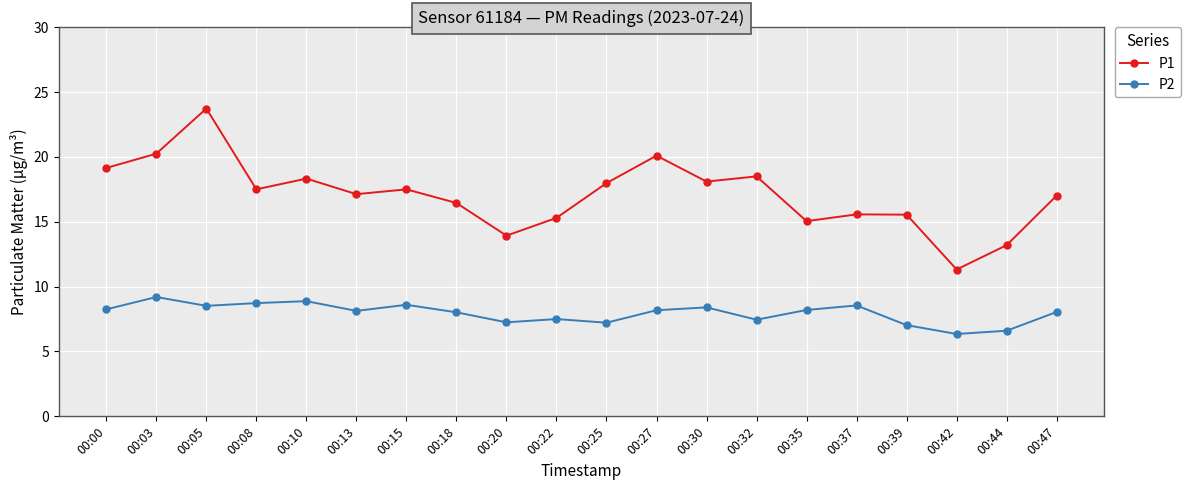

Rank the series by their average value, from highest to lowest.

P1, P2